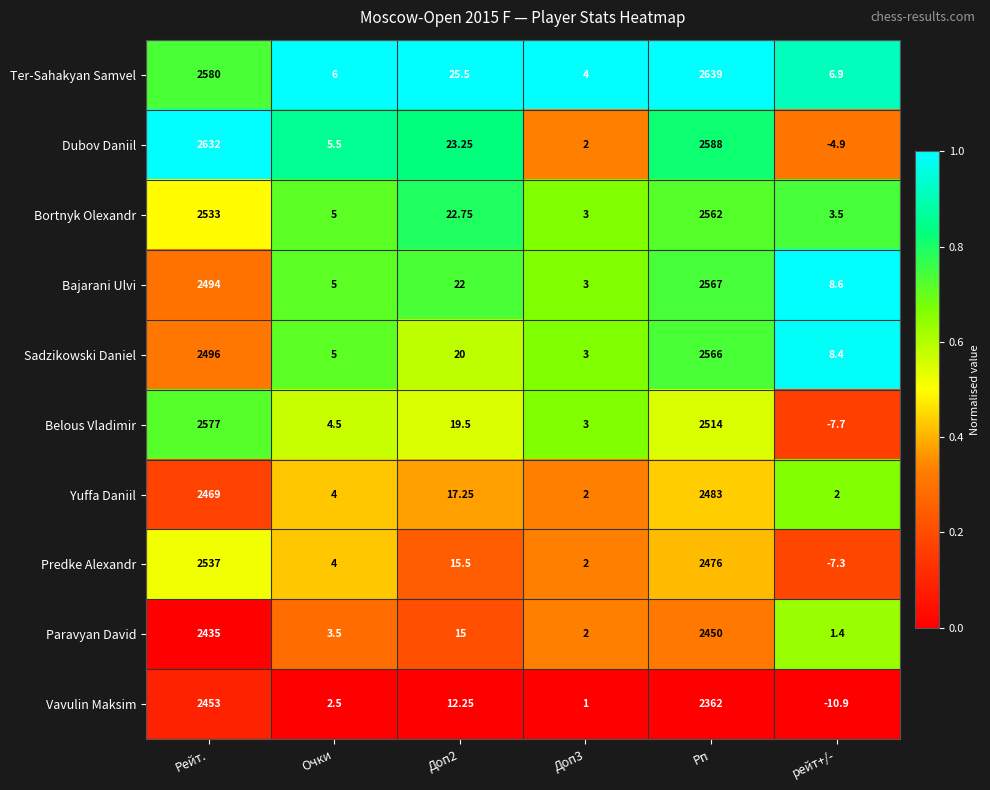

What is the spread (max minus min) of values at Рп?

277.0